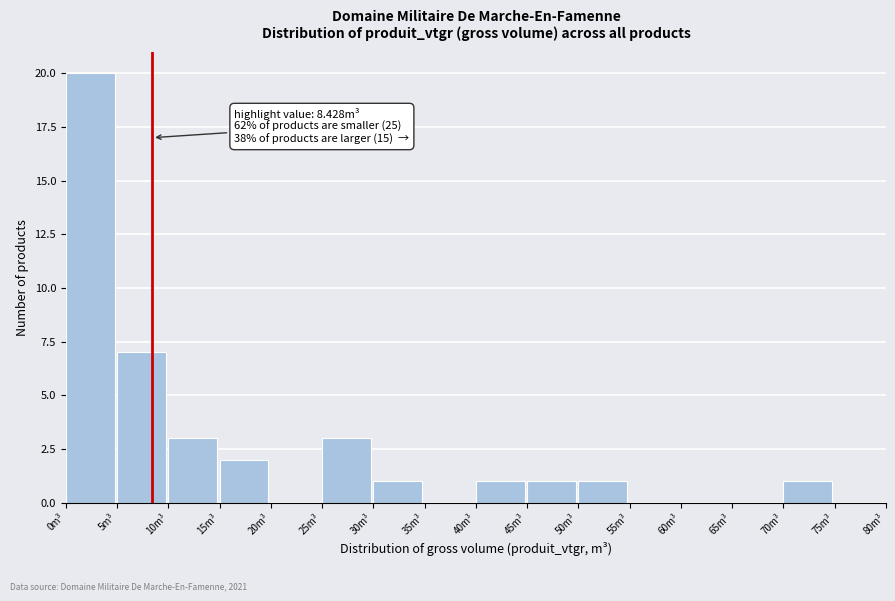

Over which range of the x-axis is the bar tallest?

0 to 5